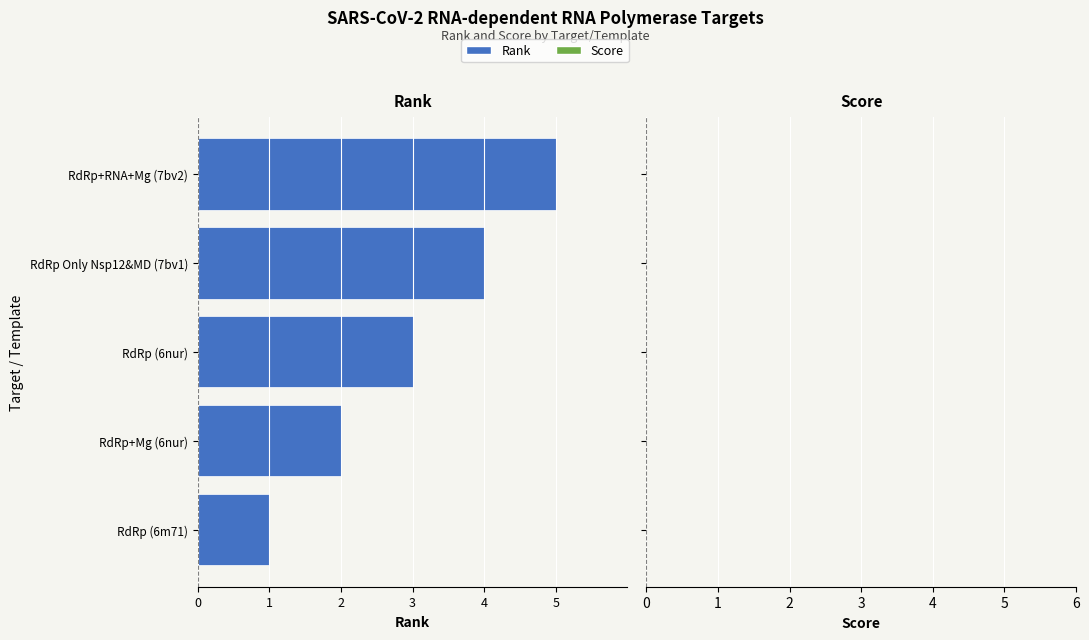

Does the chart contain any negative values?

Yes